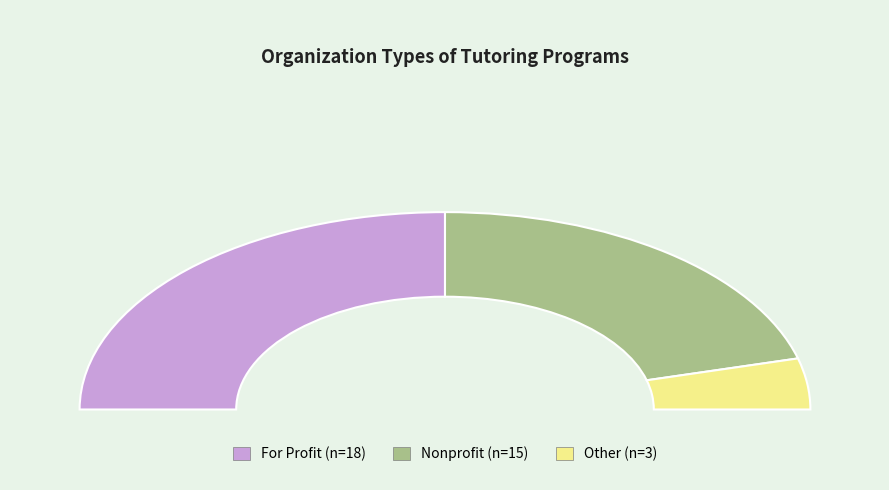

To the nearest percent, what percentage of the pie is Nonprofit?

42%